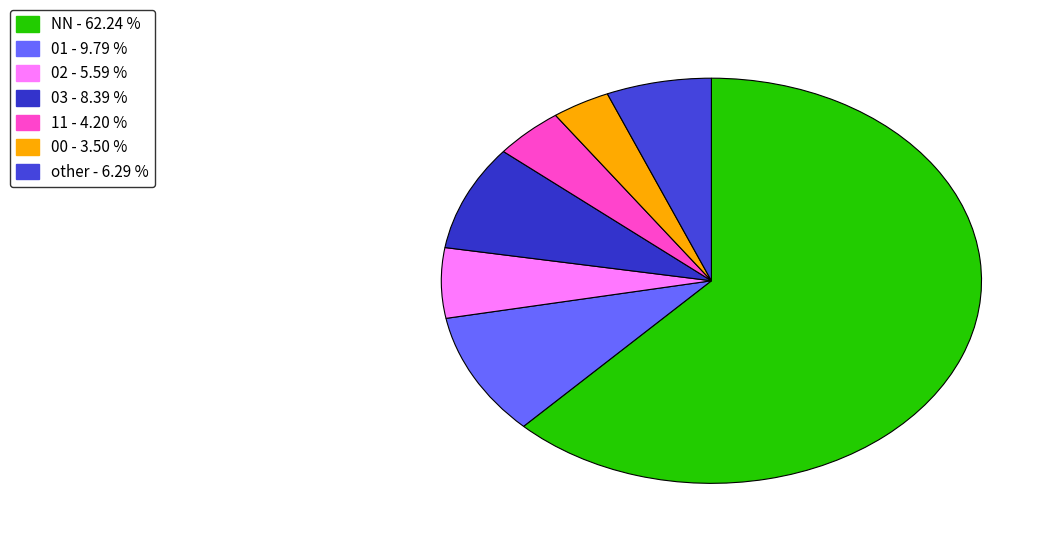

Does any single category account for the majority?

Yes